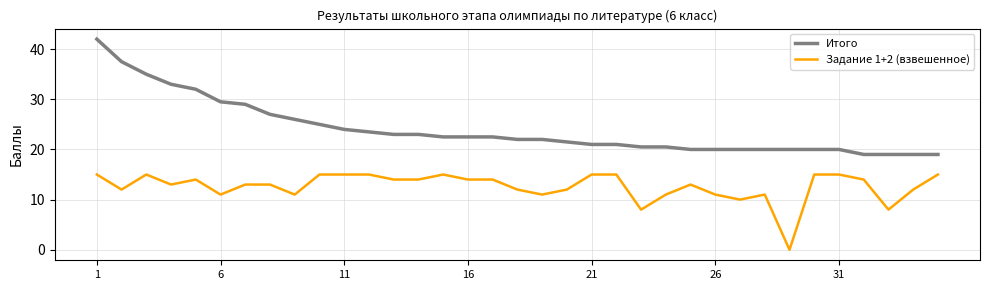

Rank the series by their average value, from highest to lowest.

Итого, Задание 1+2 (взвешенное)